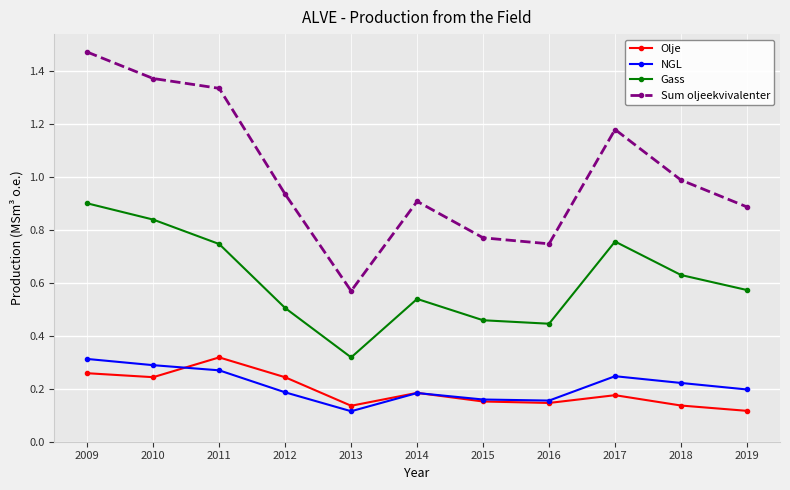

At which category is the sum across all series the highest?

2009